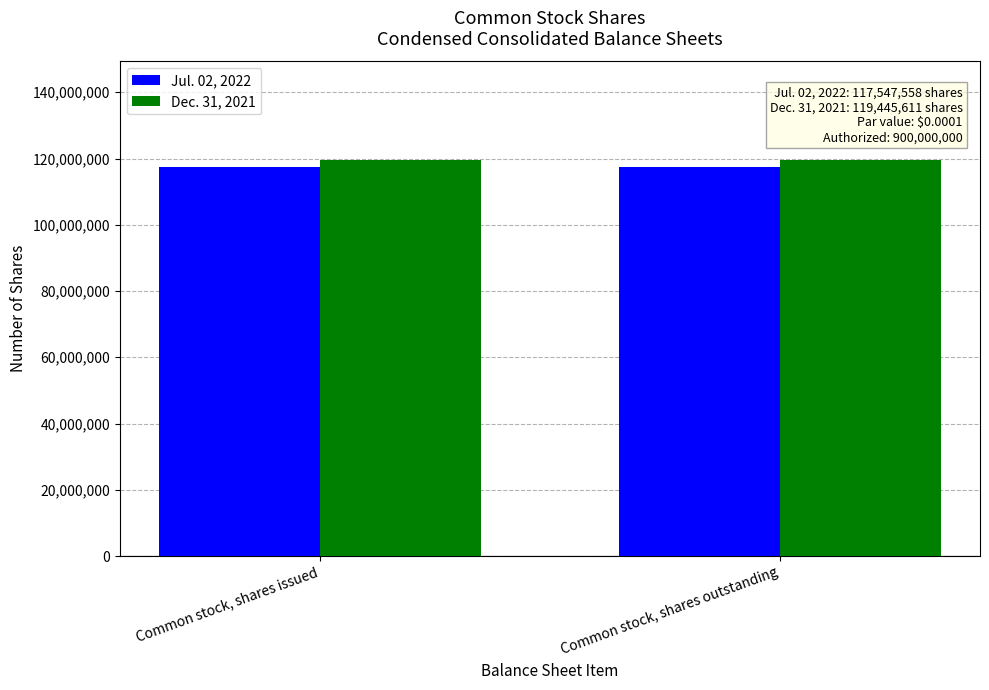

What is the label of the 2nd bar from the left?

Common stock, shares outstanding